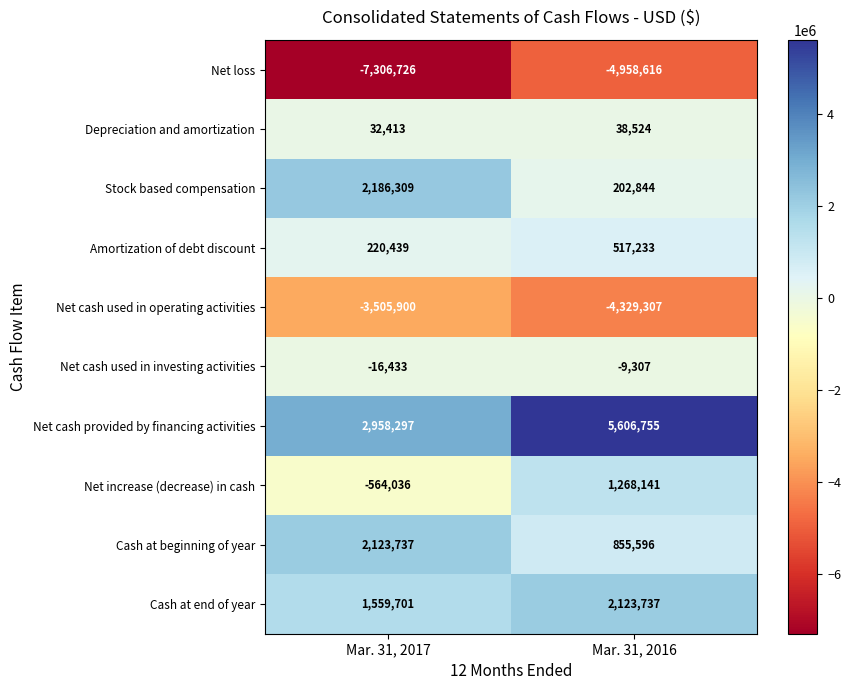

Rank the series at Mar. 31, 2017 from highest to lowest value.

Net cash provided by financing activities, Stock based compensation, Cash at beginning of year, Cash at end of year, Amortization of debt discount, Depreciation and amortization, Net cash used in investing activities, Net increase (decrease) in cash, Net cash used in operating activities, Net loss